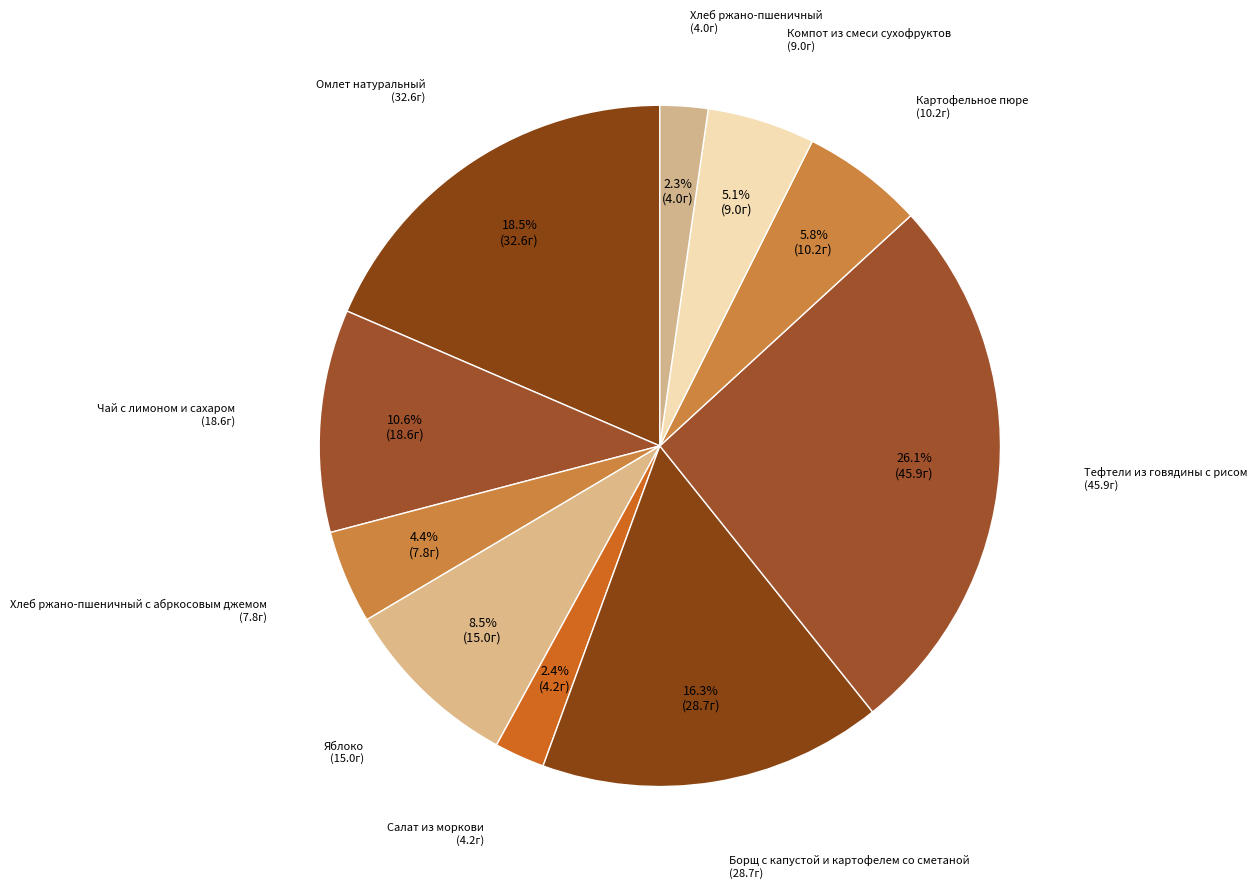

Which slice is the largest?

Тефтели из говядины с рисом